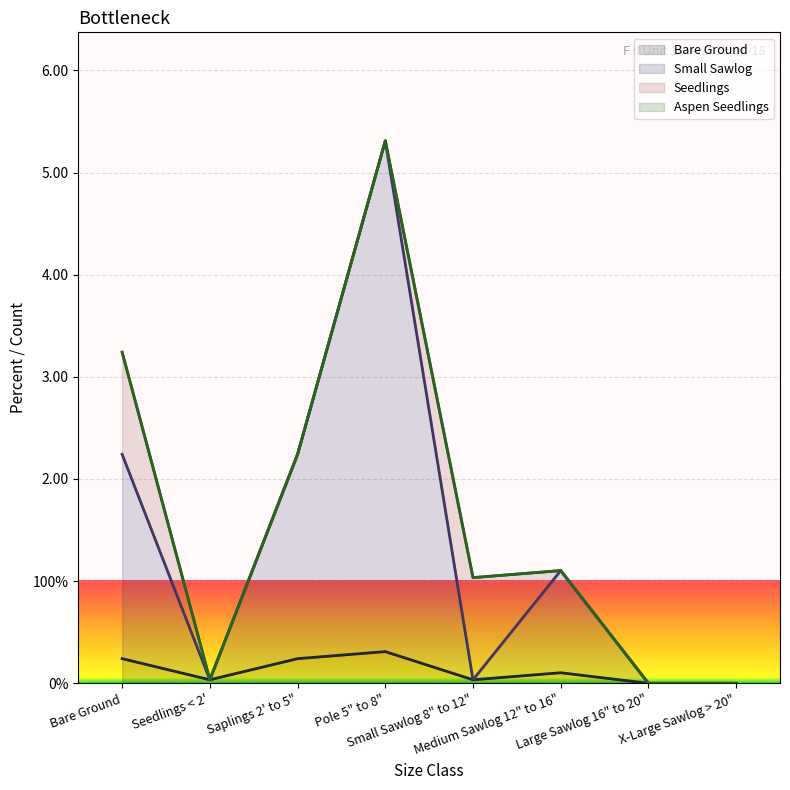

Which category has the lowest value in the Small Sawlog series?

Large Sawlog 16" to 20"